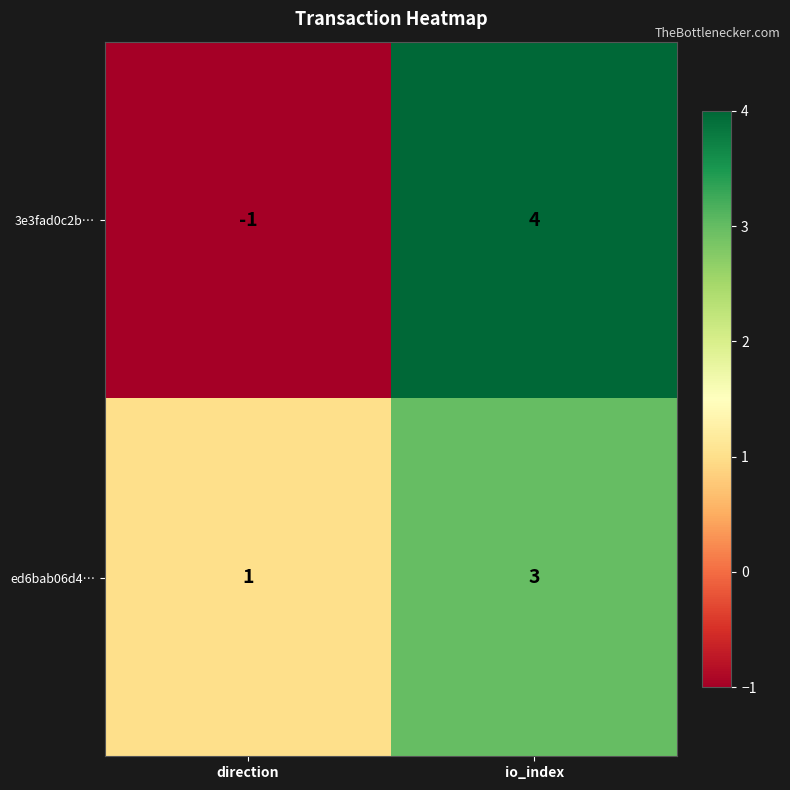

How many distinct data groups are displayed?

2